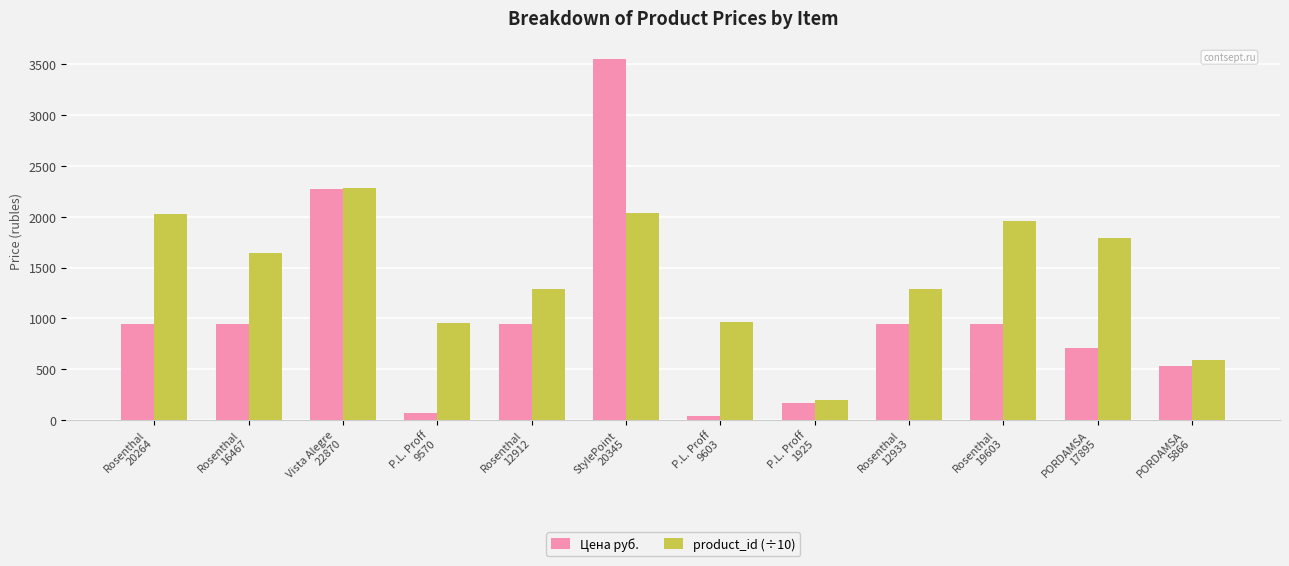

What is the spread (max minus min) of values at Vista Alegre
22870?

18.0